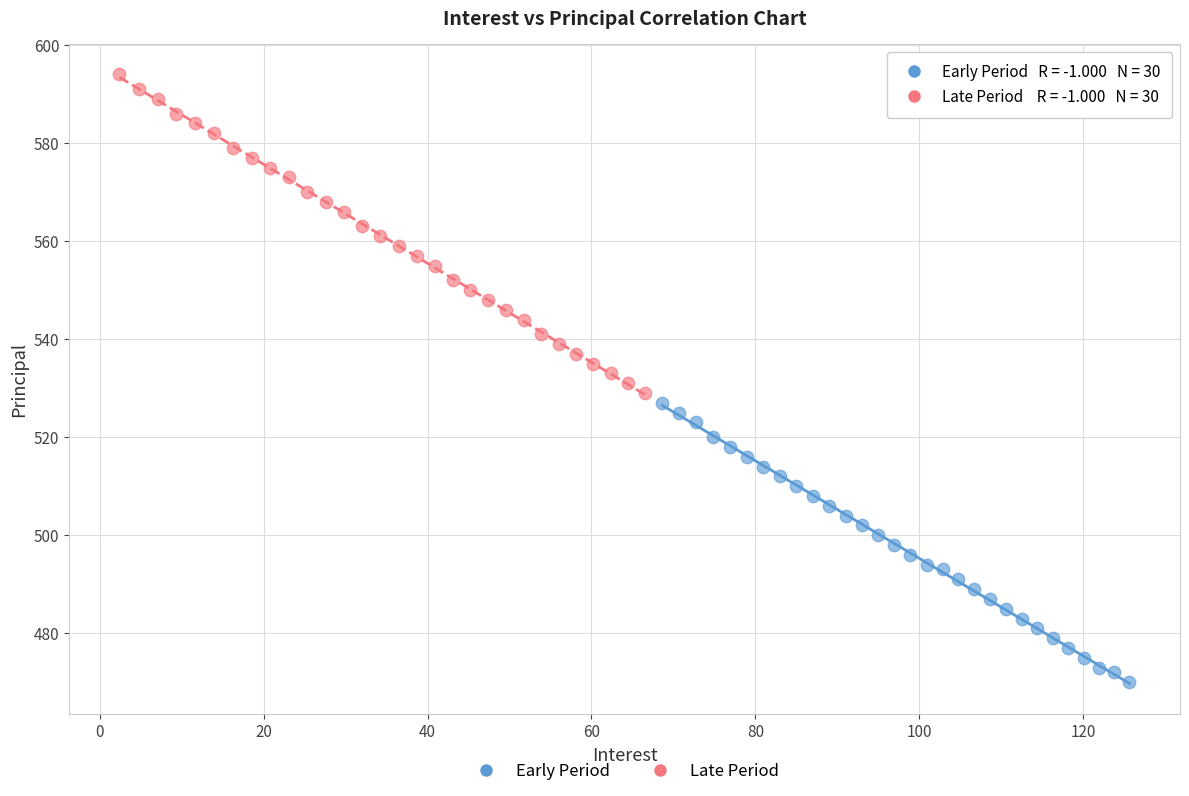

Which series contains the lowest Y value?

Early Period